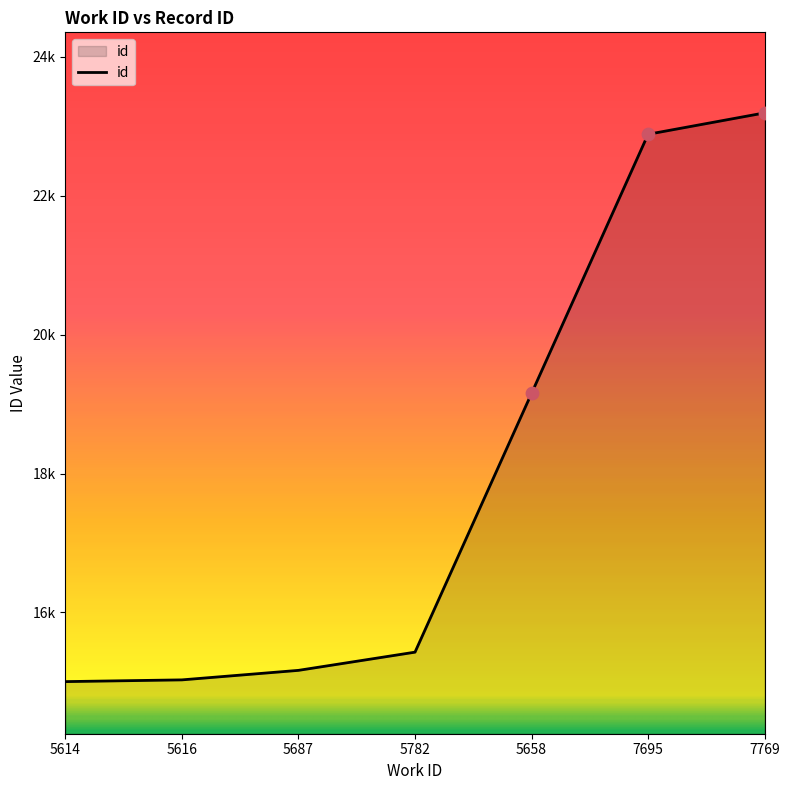

Is this an area chart (filled region under the line)?

Yes